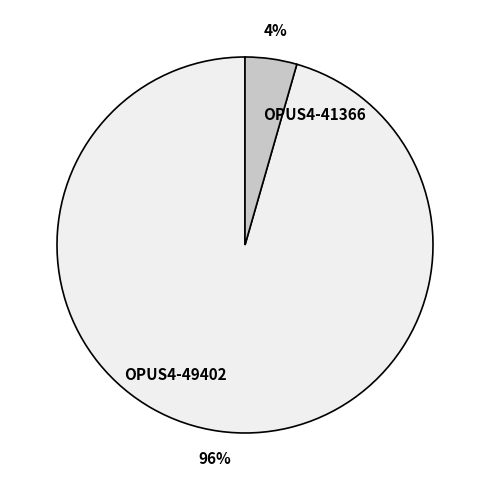

Which has a higher value, OPUS4-41366 or OPUS4-49402?

OPUS4-49402